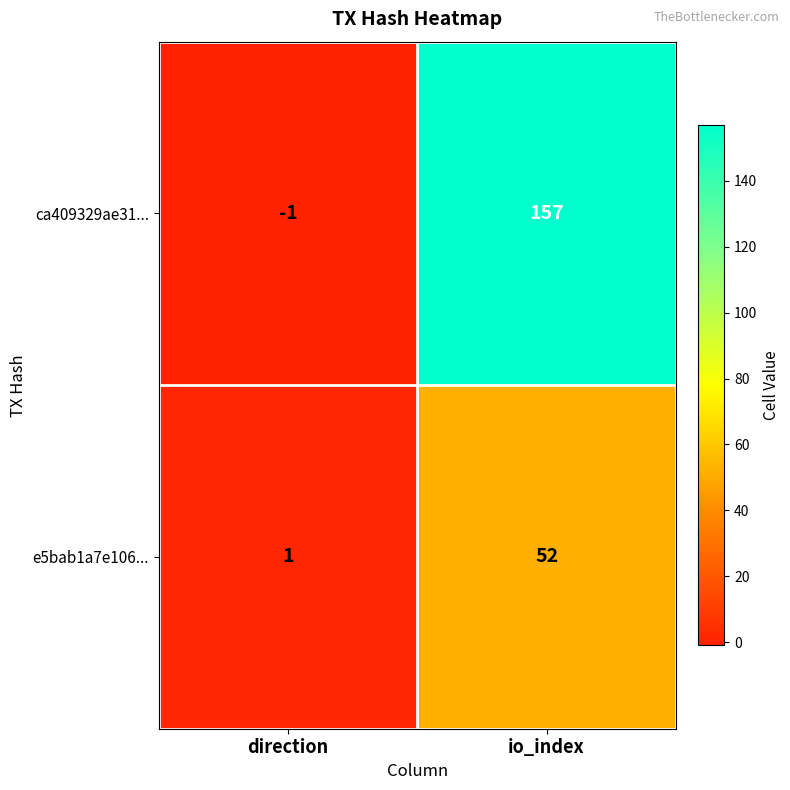

Which series has the largest range (max minus min)?

ca409329ae31...